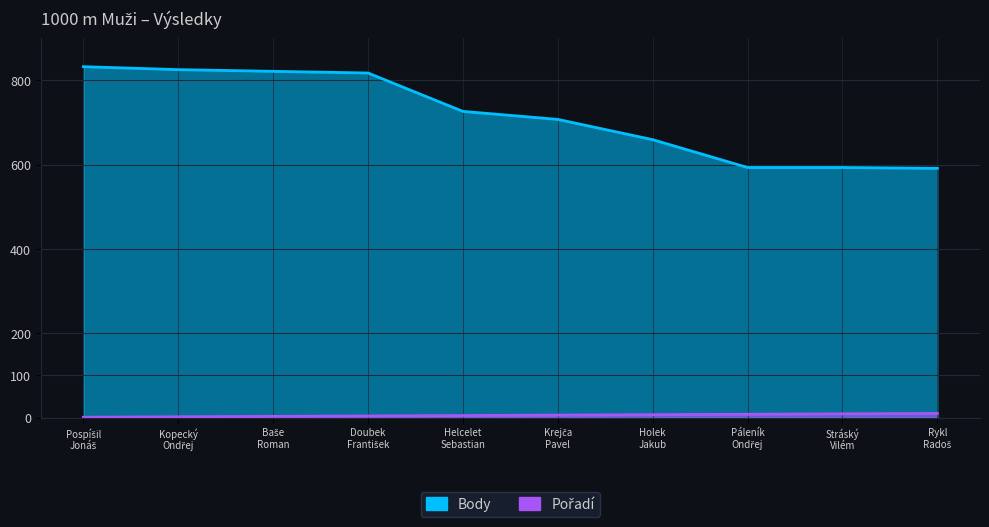

Is the value of Pořadí at Helcelet Sebastian greater than the value of Body at Kopecký Ondřej?

No